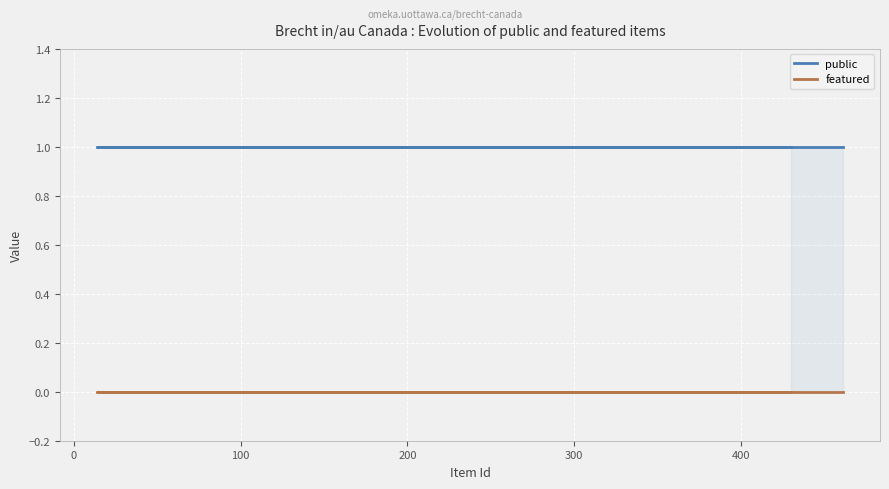

True or false: featured has more than 2 points higher than both neighbors.

False